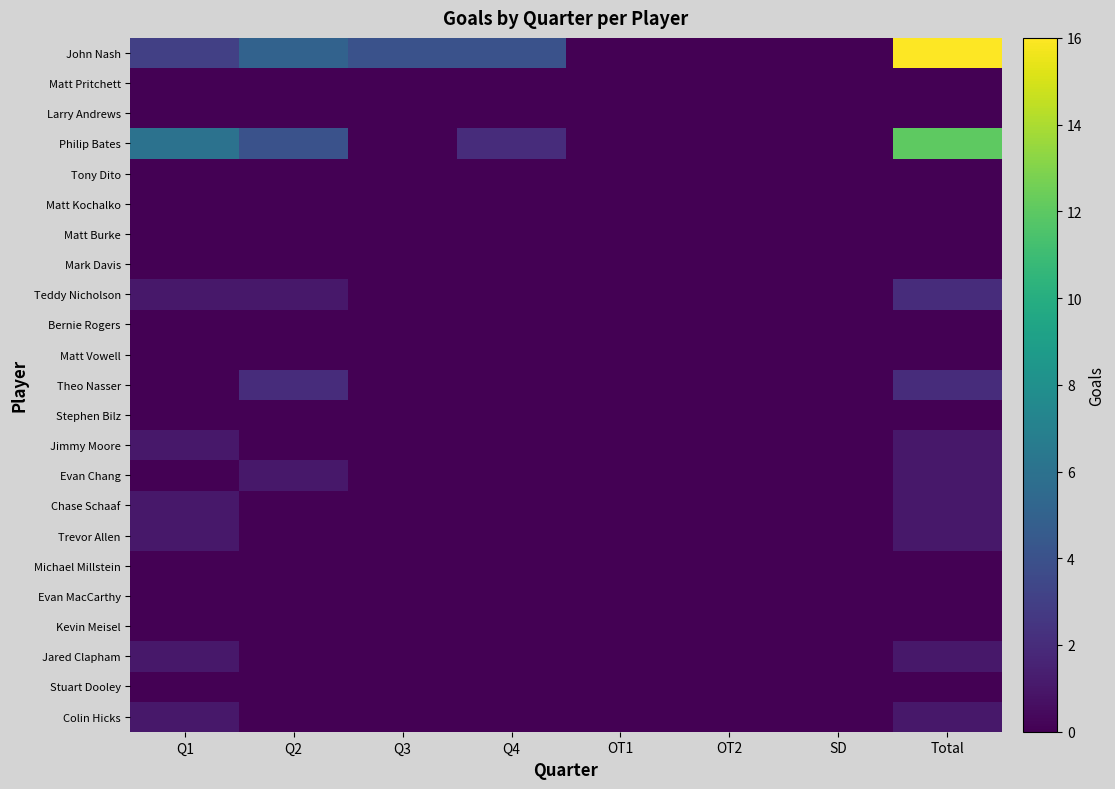

Which series changed the most between Q2 and Q4?

Philip Bates